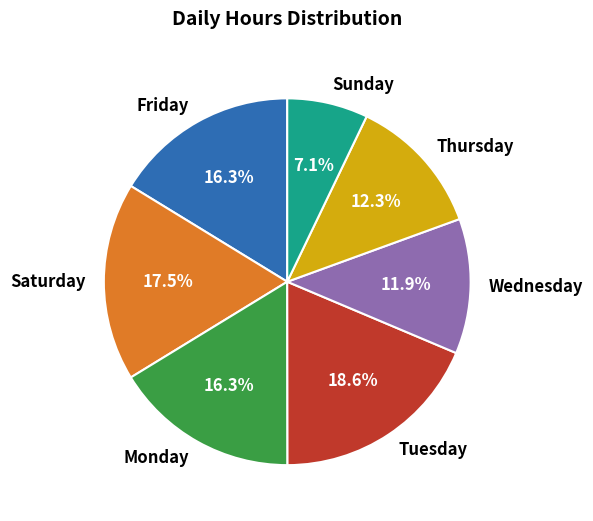

Which category has the biggest portion of the pie?

Tuesday